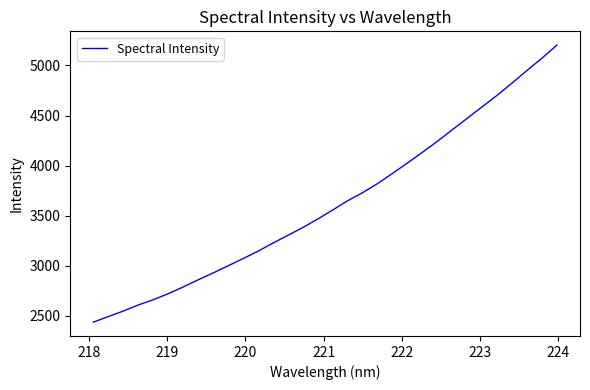

What is the greatest value displayed?

5202.1